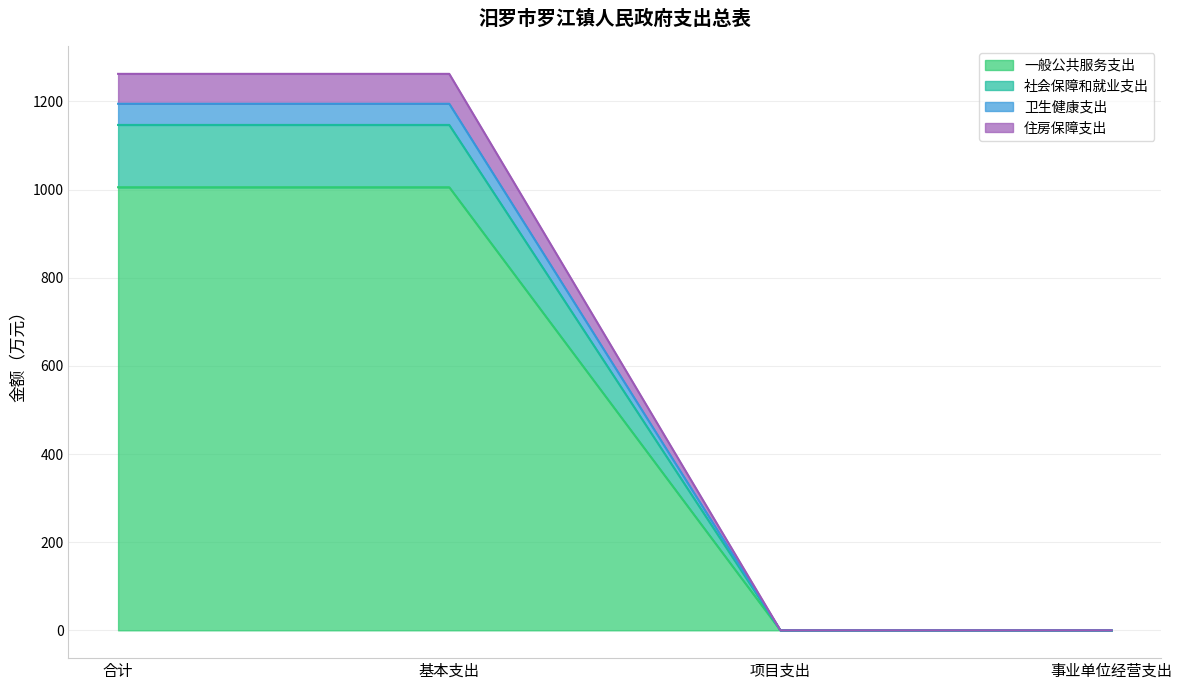

True or false: 住房保障支出 and 一般公共服务支出 intersect in this chart.

False